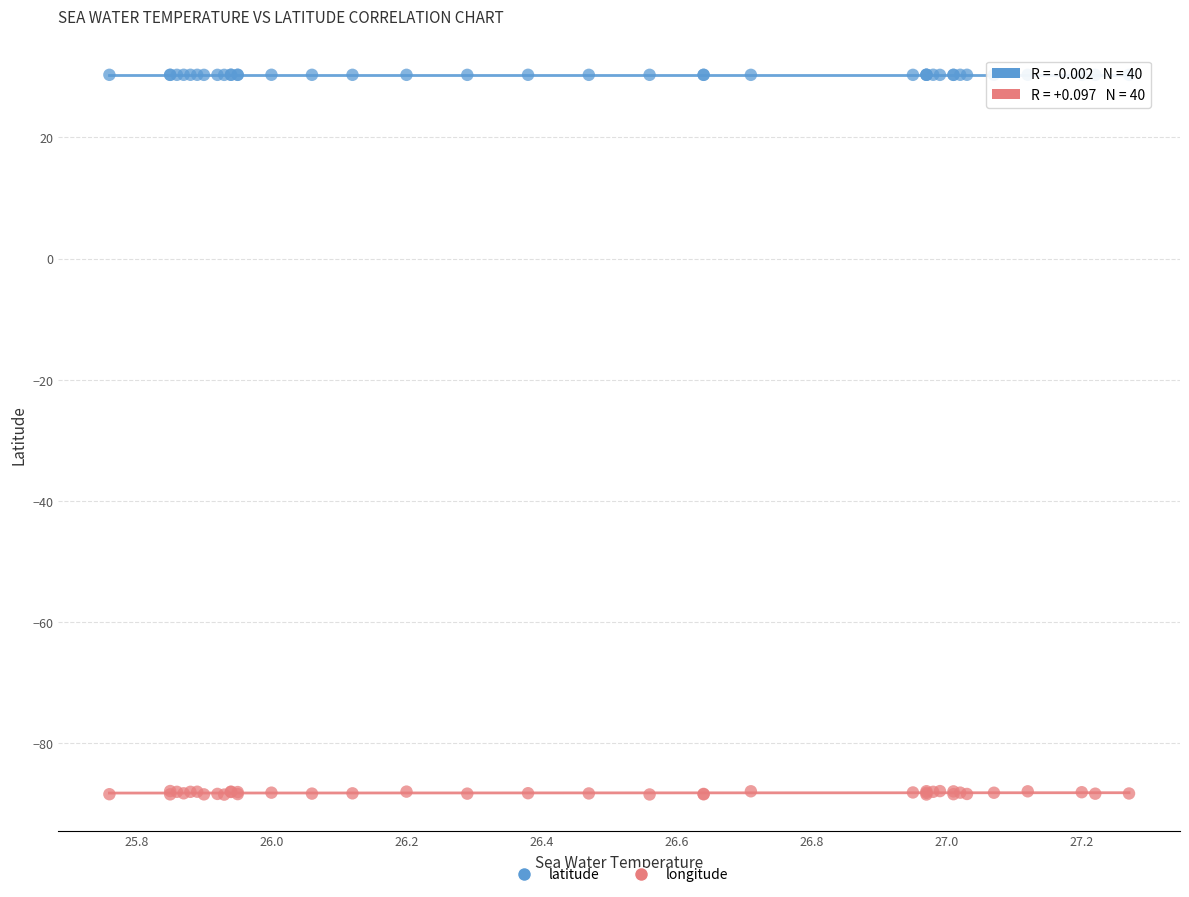

Which series contains the lowest Y value?

longitude